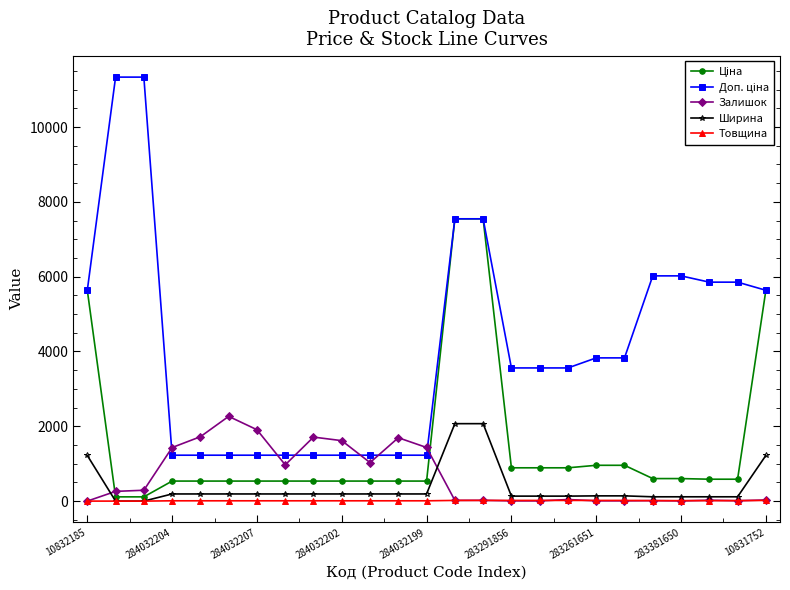

True or false: Залишок has more than 1 points higher than both neighbors.

True